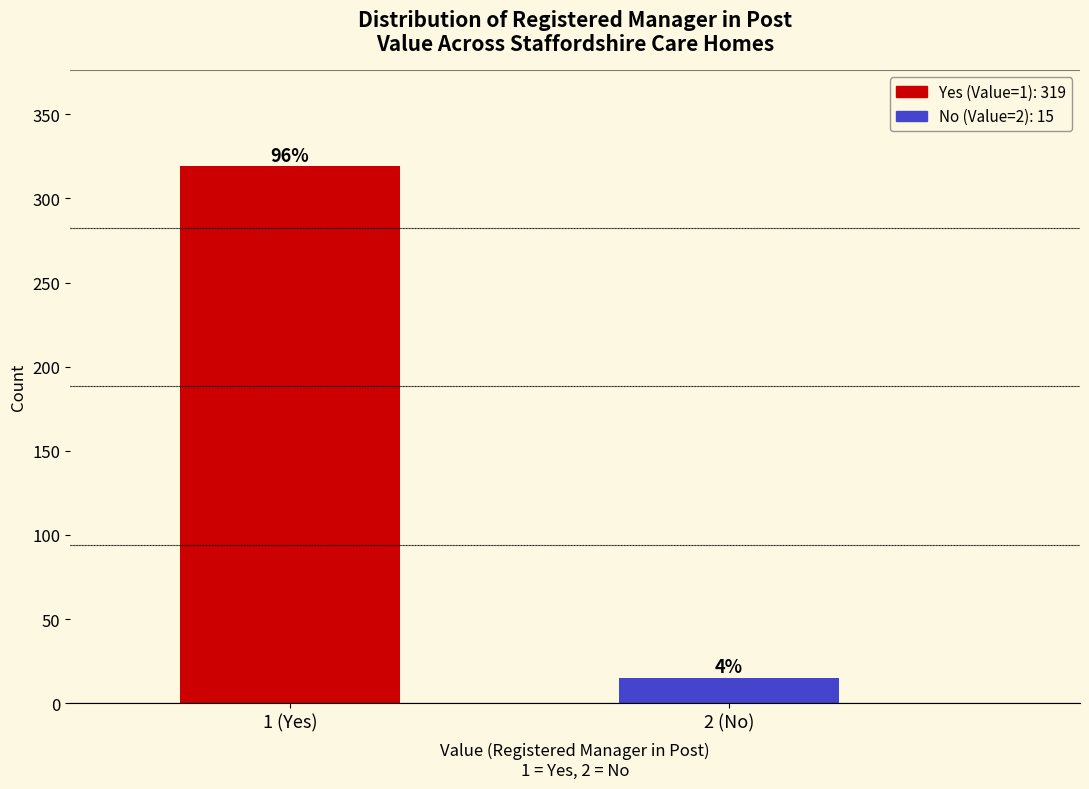

How many bars are there in total?

2